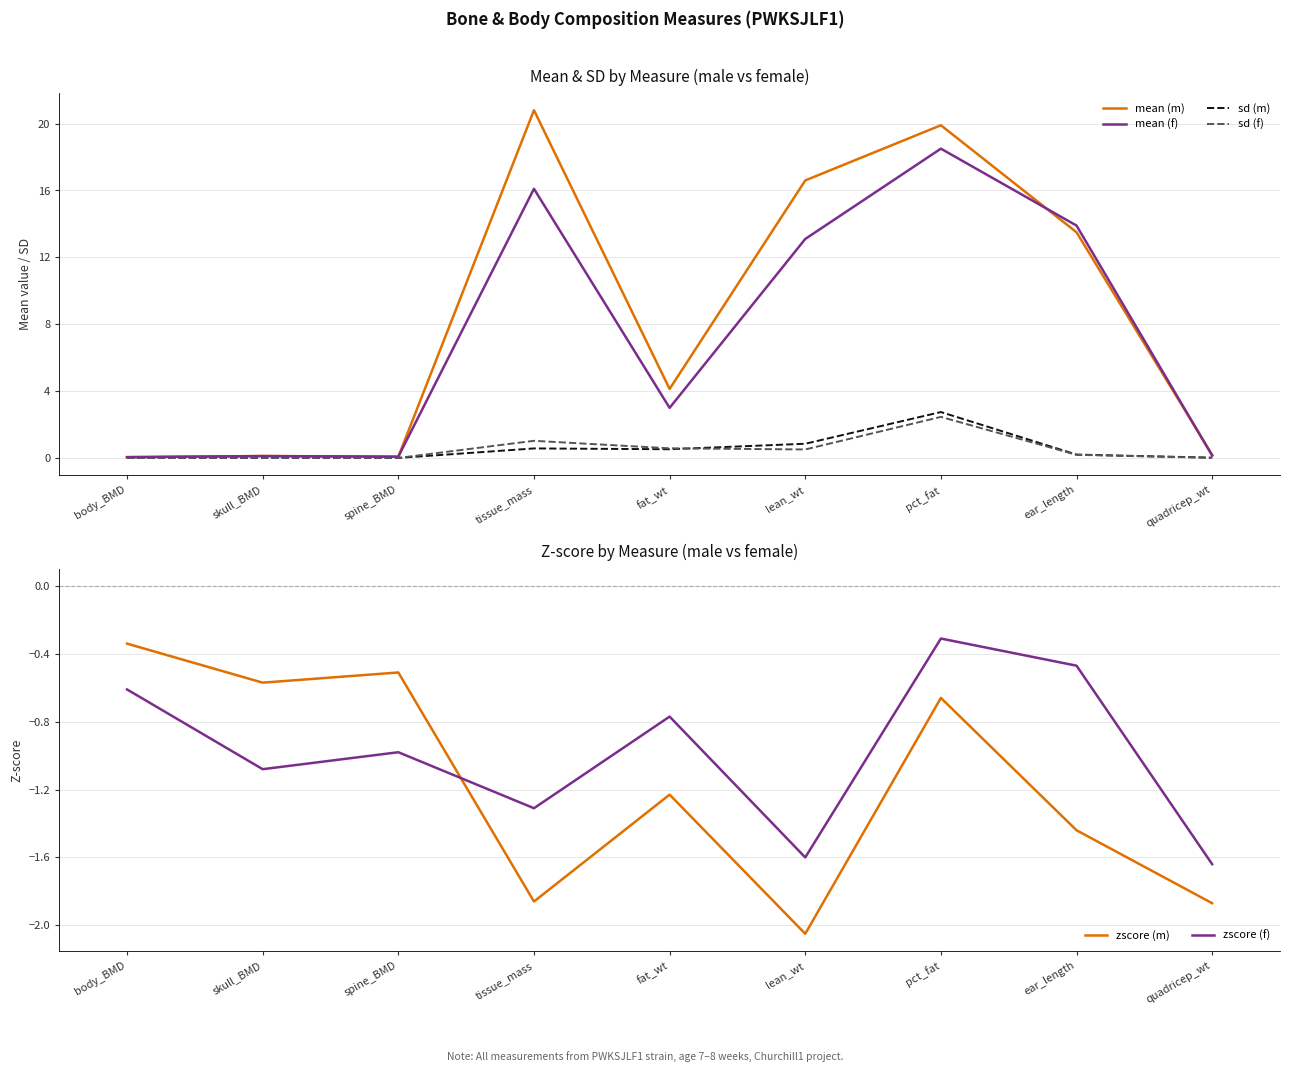

What position from the left is lean_wt?

6